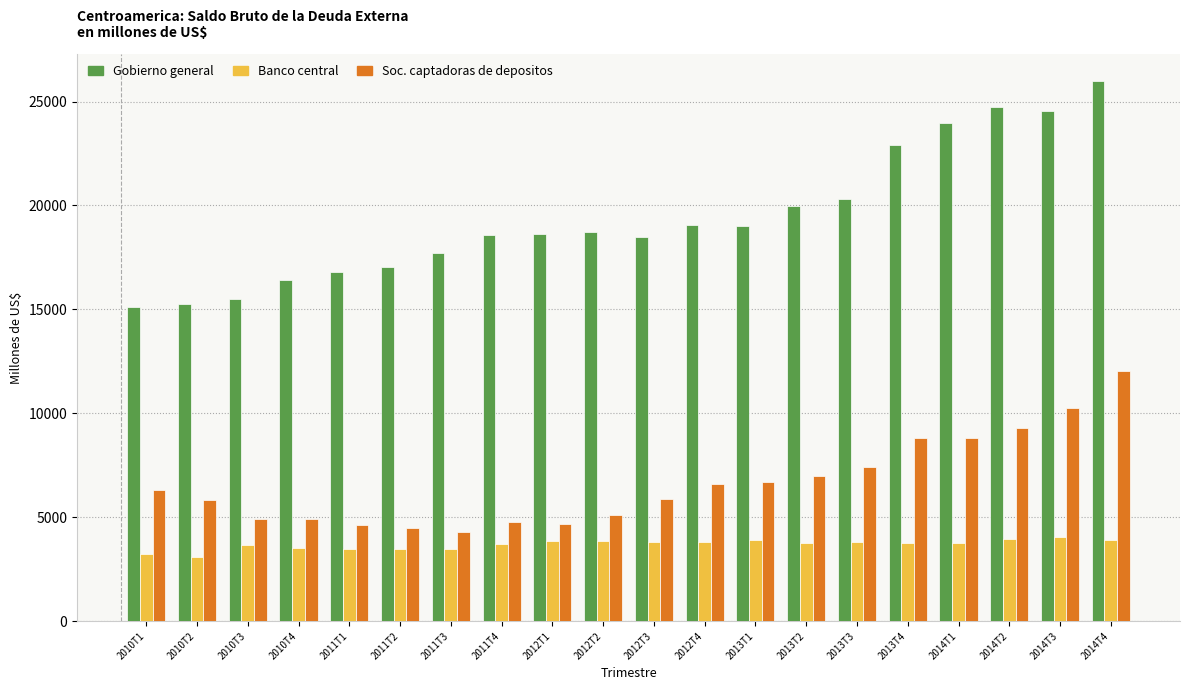

What is the maximum value shown in the chart?

25992.1